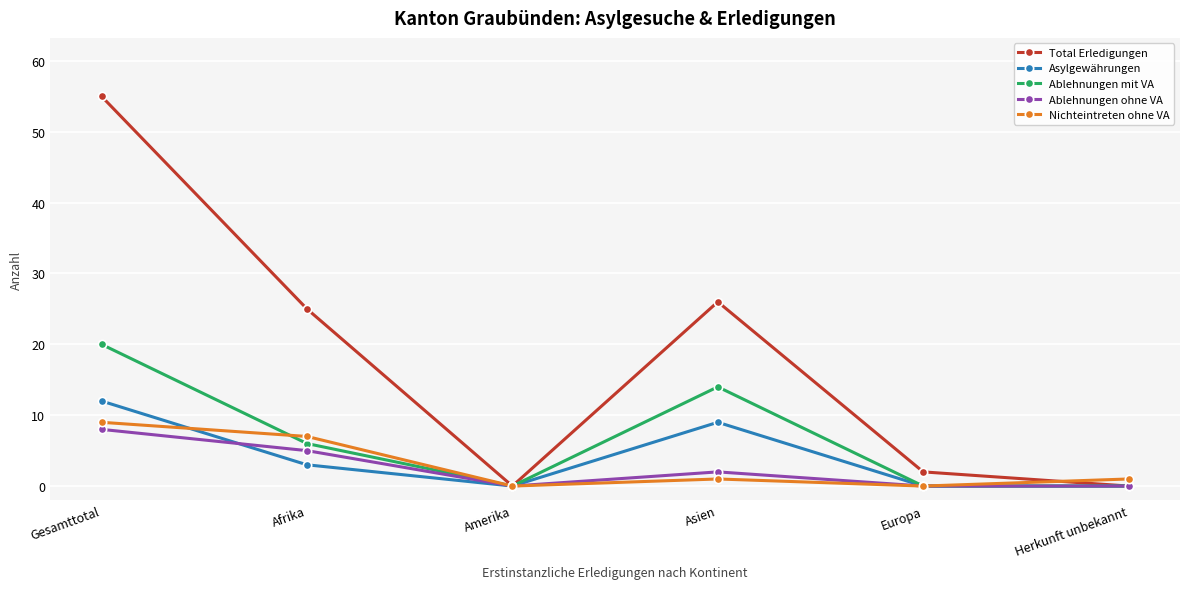

Reading left to right, extract all data points from this chart.

Total Erledigungen: Gesamttotal=55	Afrika=25	Amerika=0	Asien=26	Europa=2	Herkunft unbekannt=0
Asylgewährungen: Gesamttotal=12	Afrika=3	Amerika=0	Asien=9	Europa=0	Herkunft unbekannt=0
Ablehnungen mit VA: Gesamttotal=20	Afrika=6	Amerika=0	Asien=14	Europa=0	Herkunft unbekannt=0
Ablehnungen ohne VA: Gesamttotal=8	Afrika=5	Amerika=0	Asien=2	Europa=0	Herkunft unbekannt=0
Nichteintreten ohne VA: Gesamttotal=9	Afrika=7	Amerika=0	Asien=1	Europa=0	Herkunft unbekannt=1